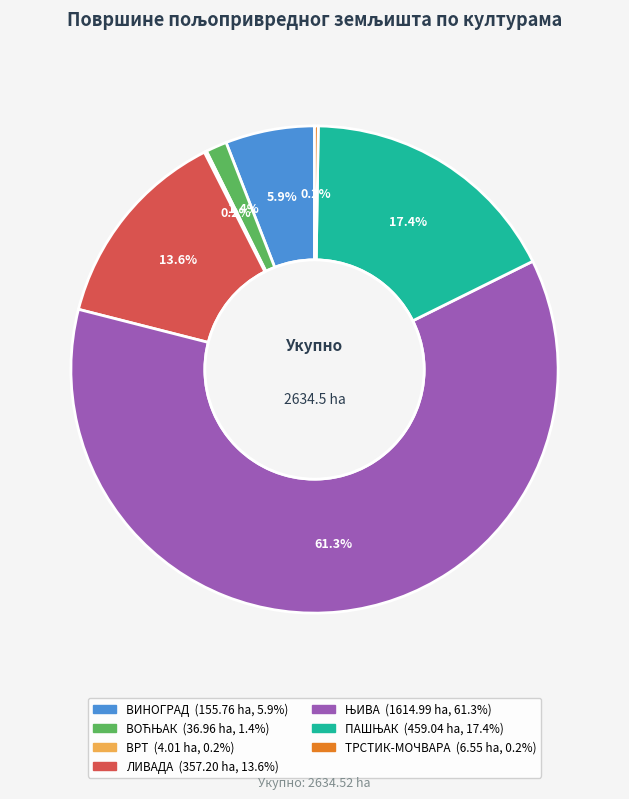

What percentage is NOT represented by ВИНОГРАД?

94.1%